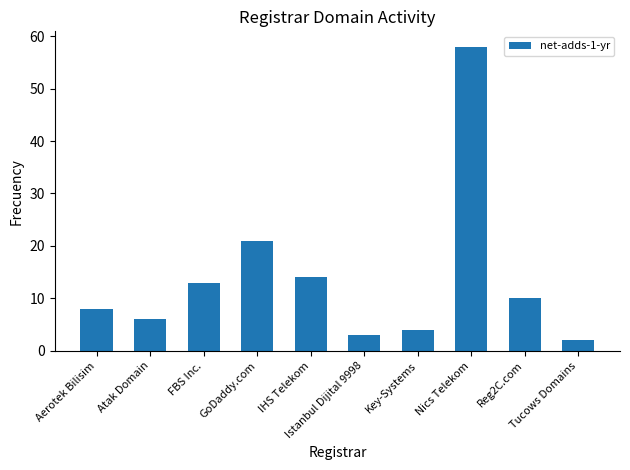

How many values are below 10?

5